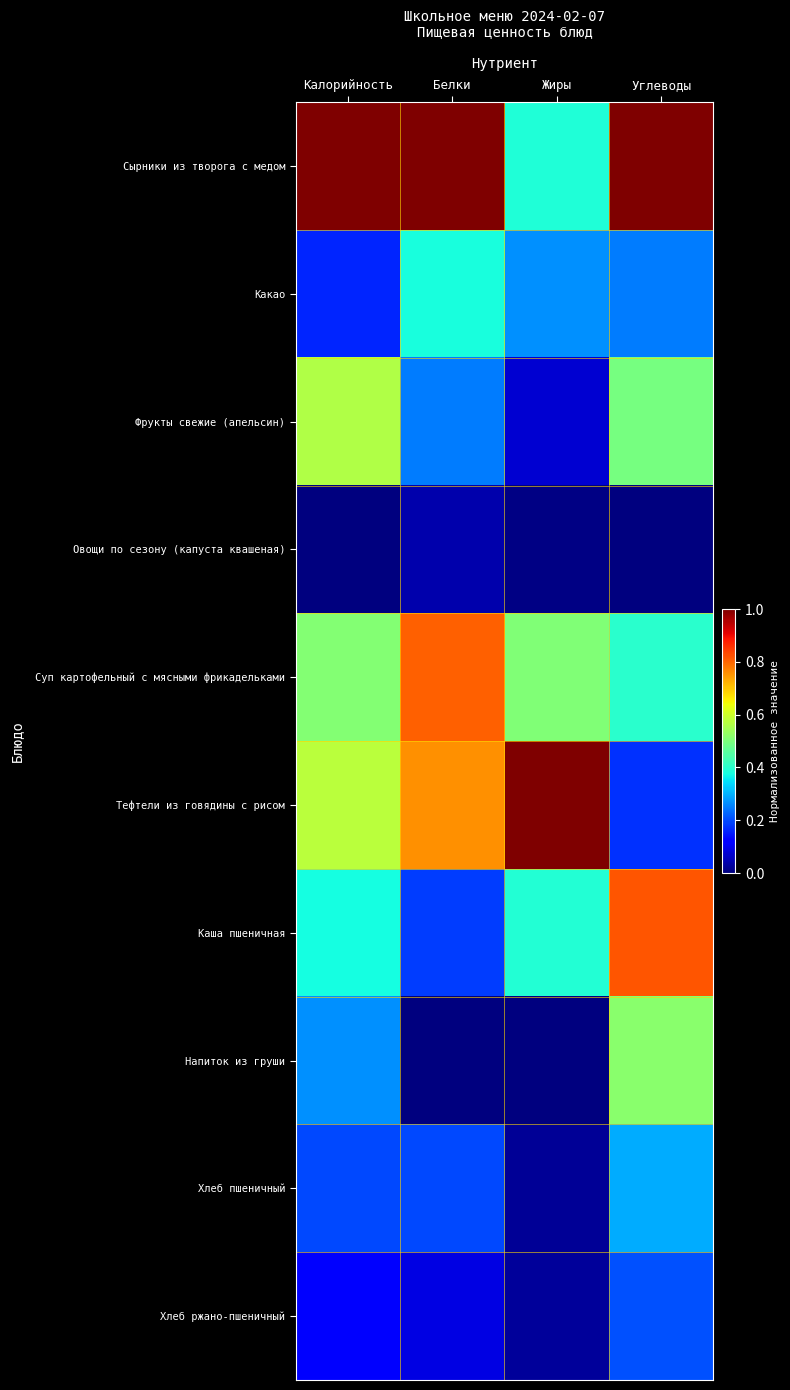

How many series are shown in this chart?

10